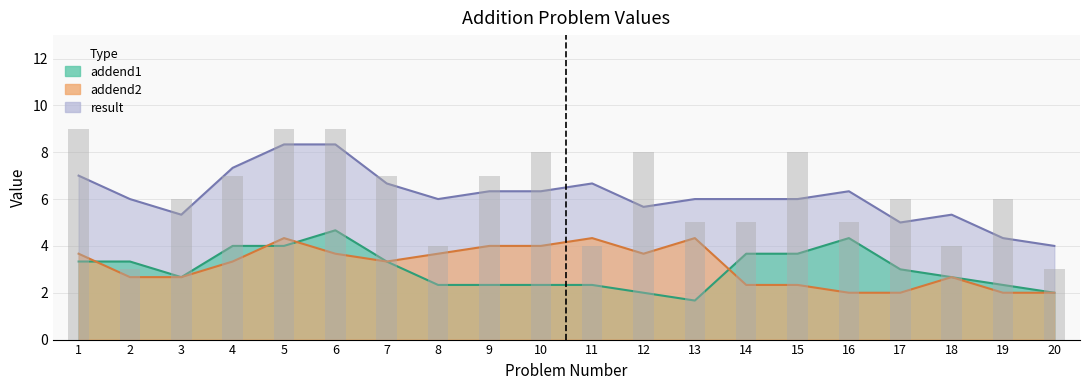

What are all the series names shown in the legend?

addend1, addend2, result